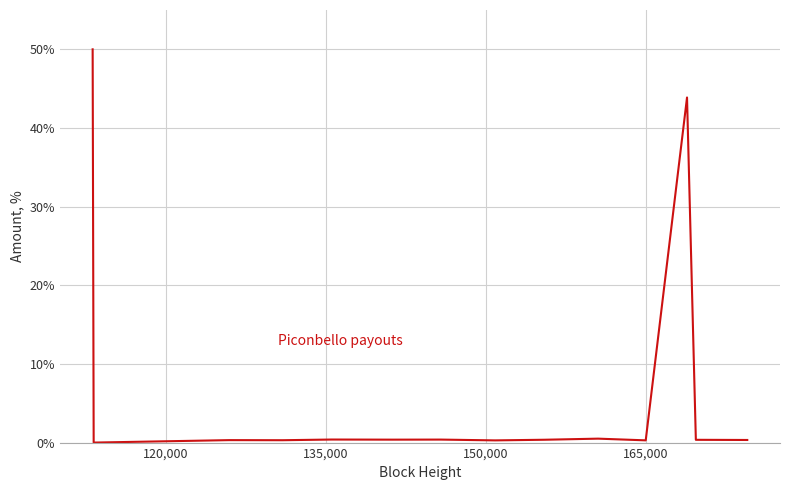

What is the greatest value displayed?

50.0